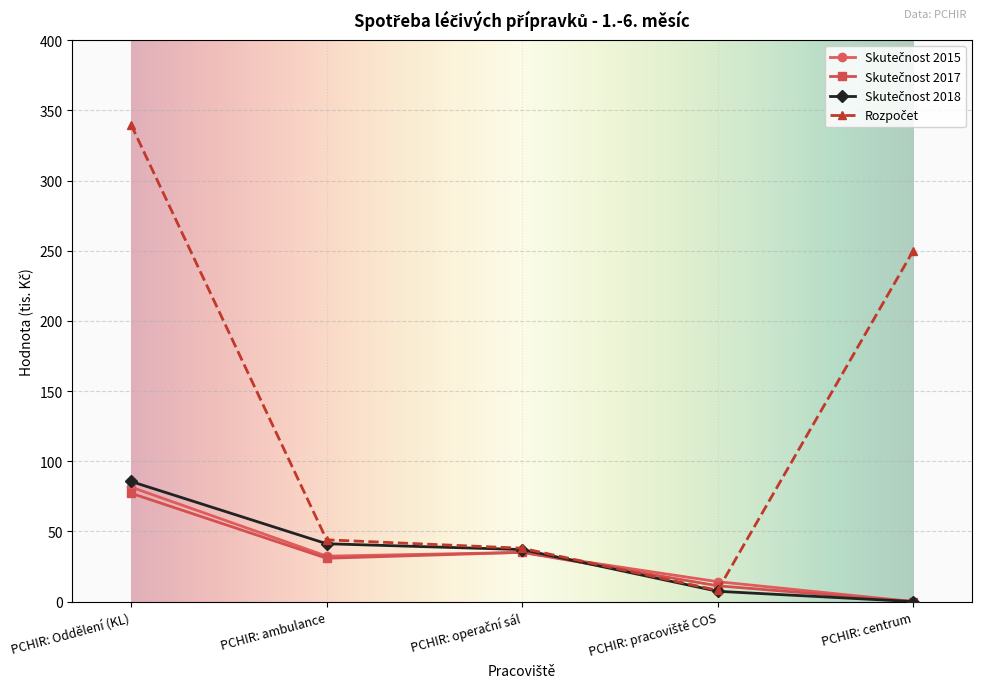

What is the maximum value shown in the chart?

339.8